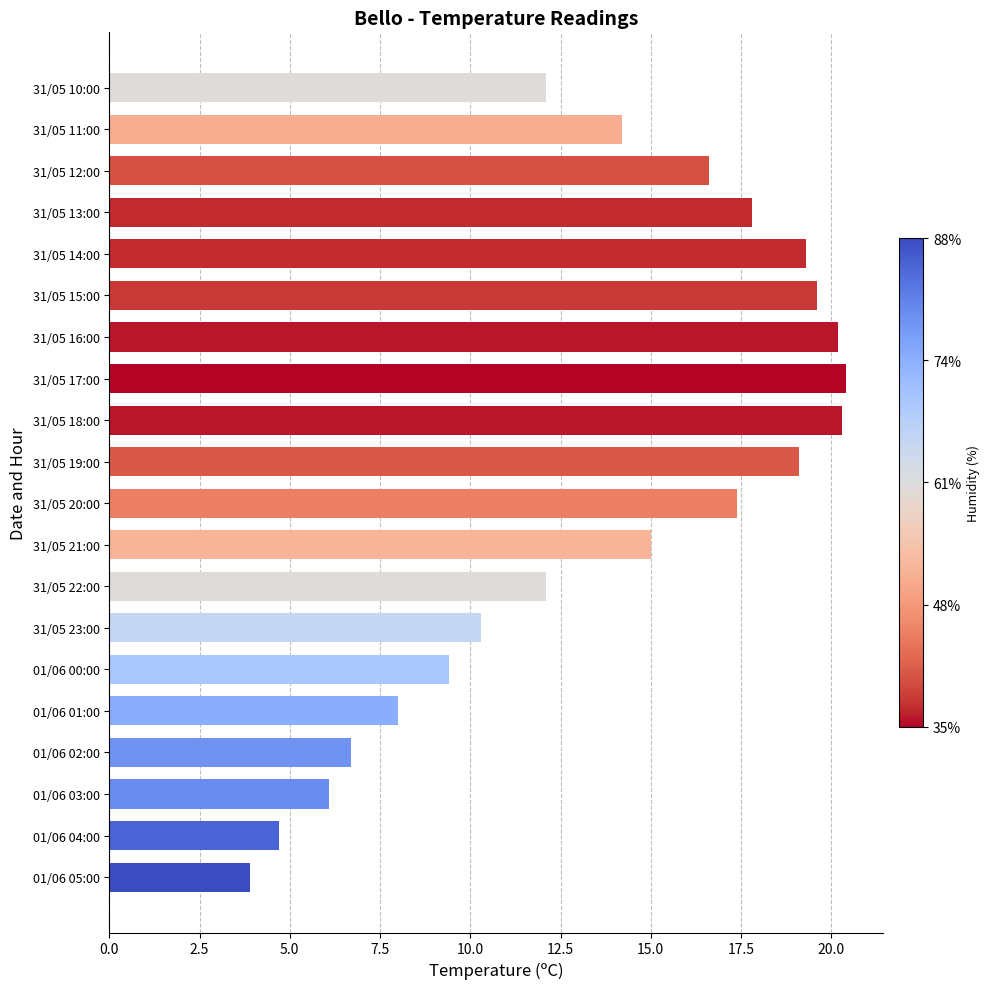

What is the smallest value displayed?

3.9